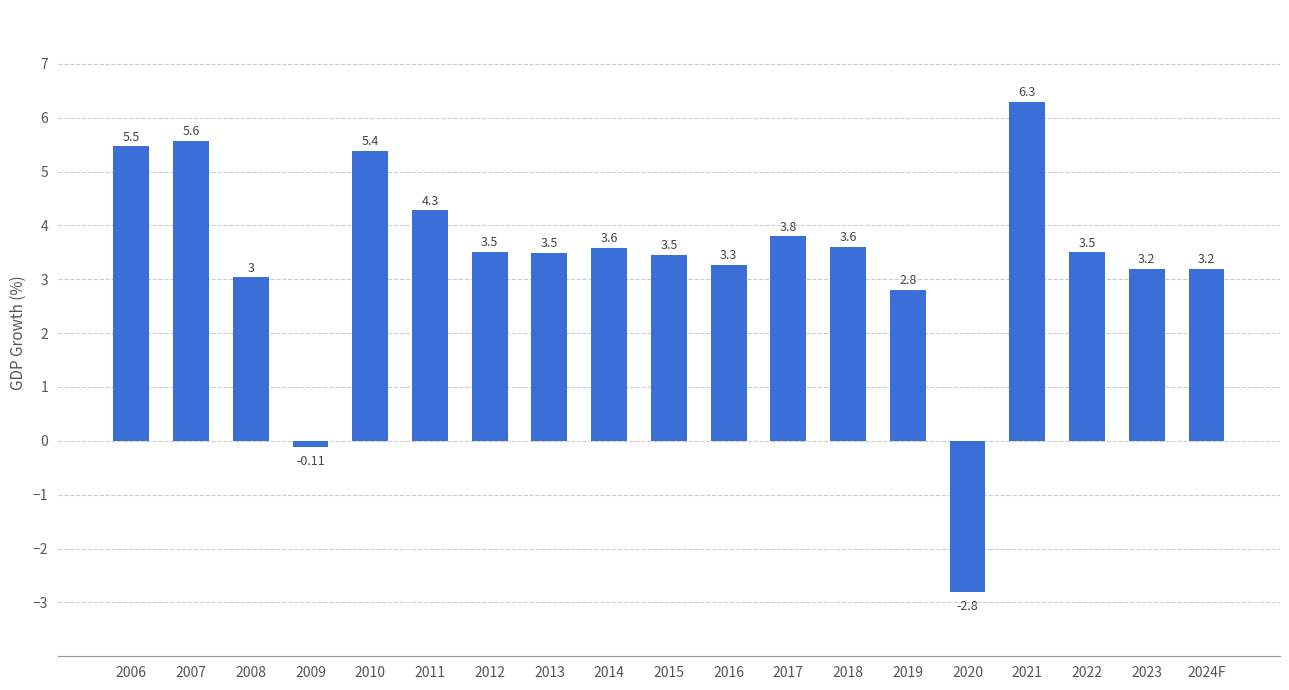

What value does the data have at 2021?

6.3